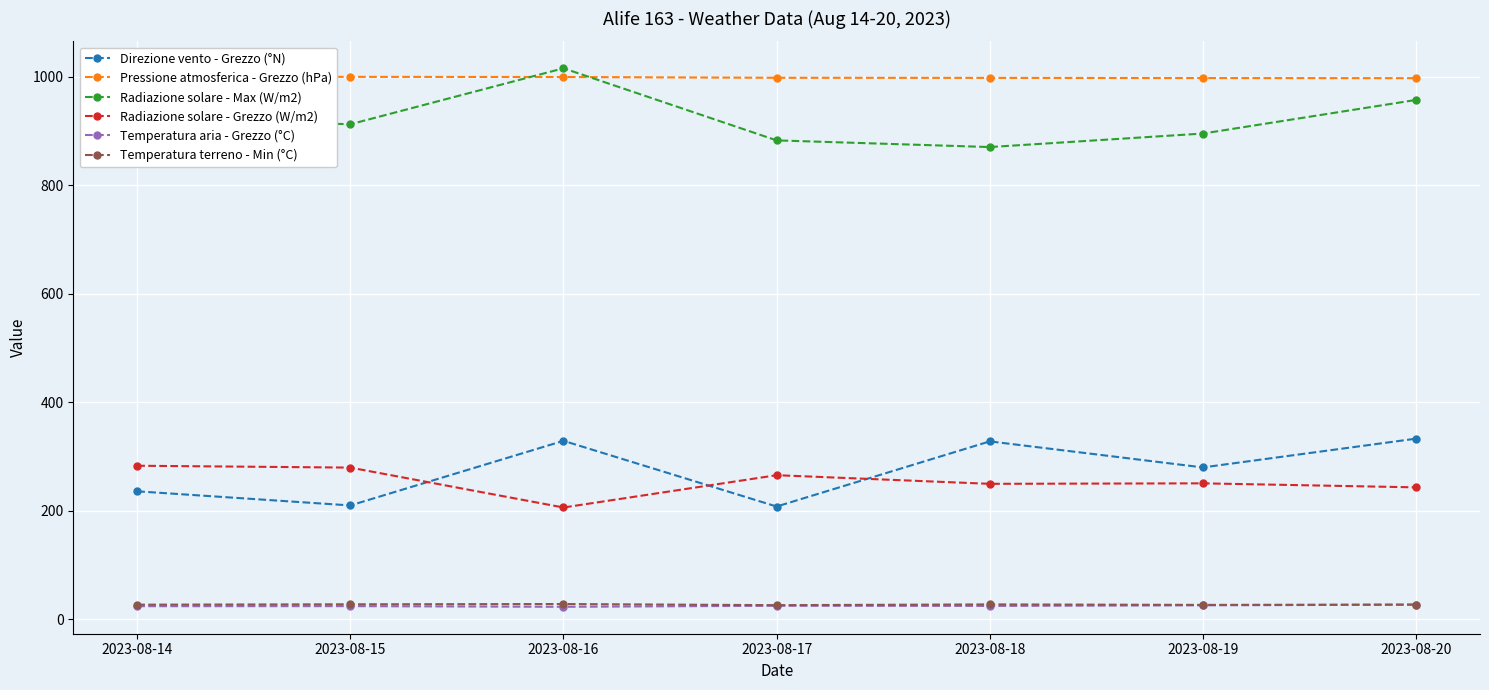

What are all the series names shown in the legend?

Direzione vento - Grezzo (°N), Pressione atmosferica - Grezzo (hPa), Radiazione solare - Max (W/m2), Radiazione solare - Grezzo (W/m2), Temperatura aria - Grezzo (°C), Temperatura terreno - Min (°C)